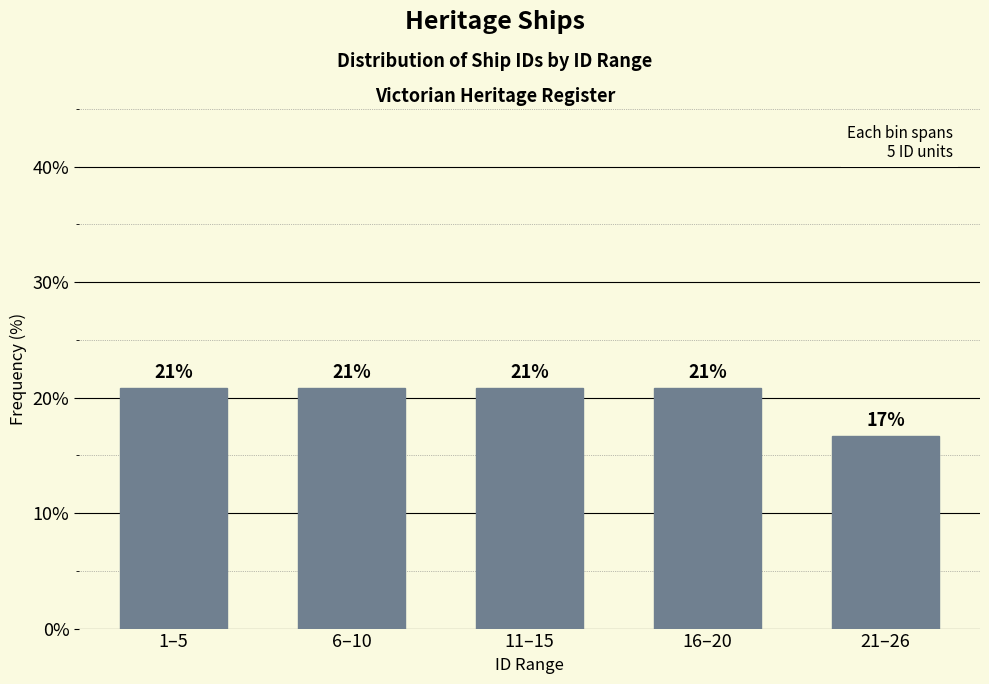

Are the bars horizontal?

No